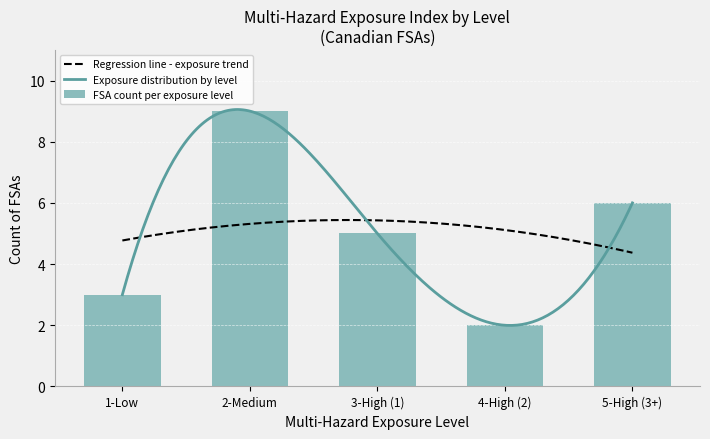

How many data points are less than 4?

2